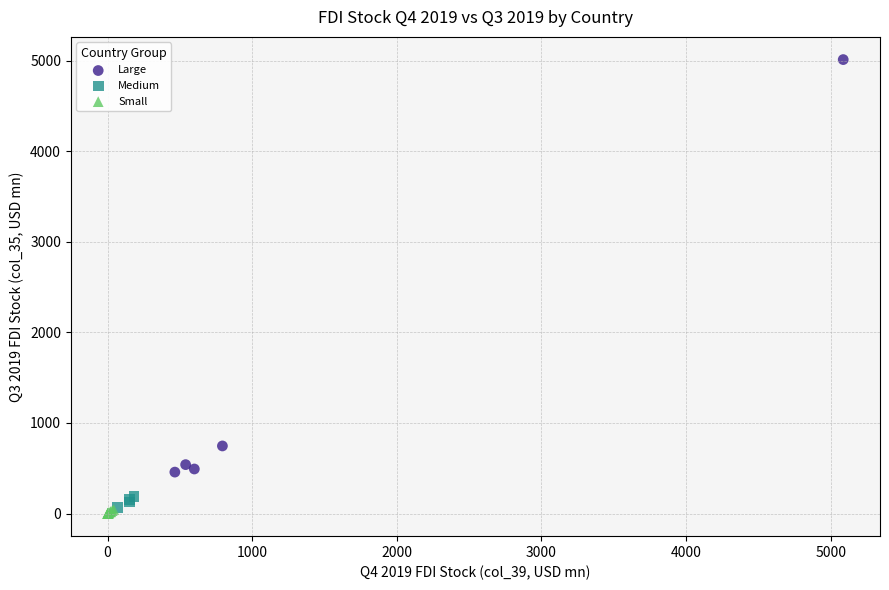

Which series has the largest Y range (max minus min)?

Large